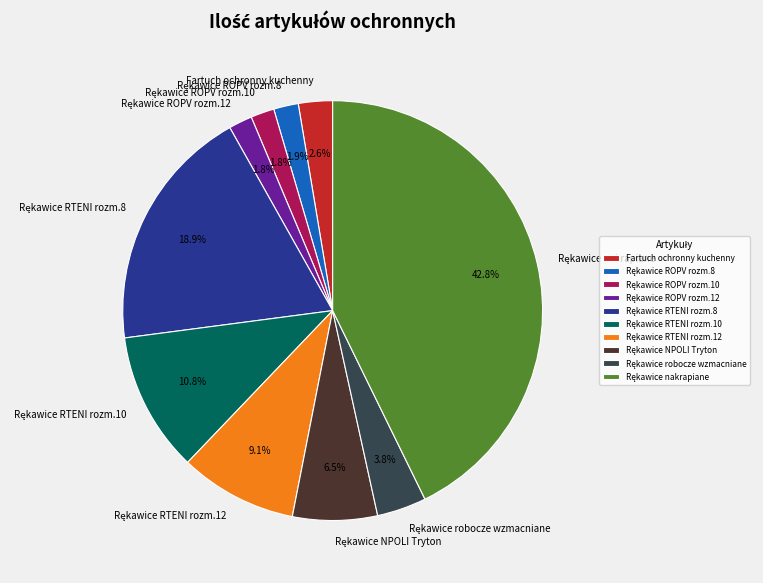

Is there any slice that represents more than half of the pie?

No